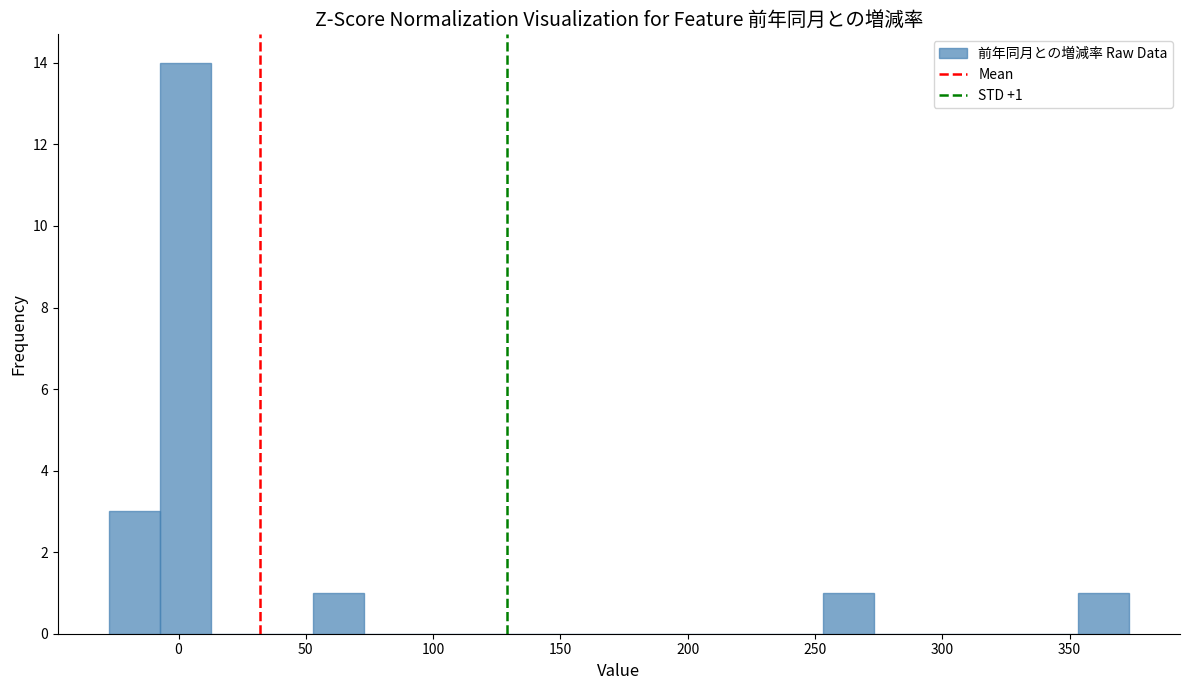

Over which range of the x-axis is the bar tallest?

-5 to 15